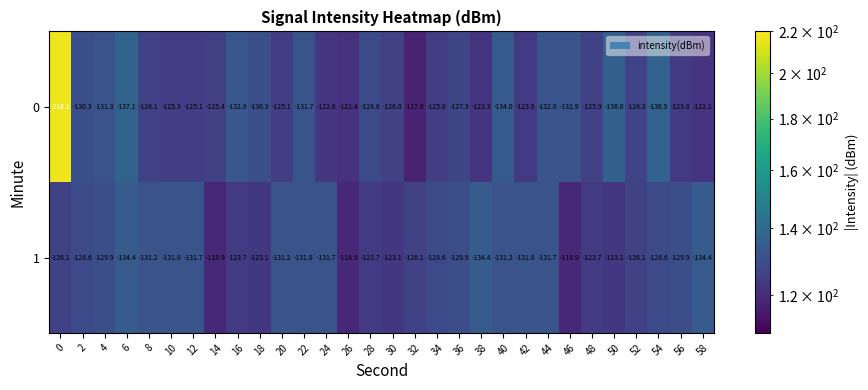

What is the sum of all 1 values?

-3838.2